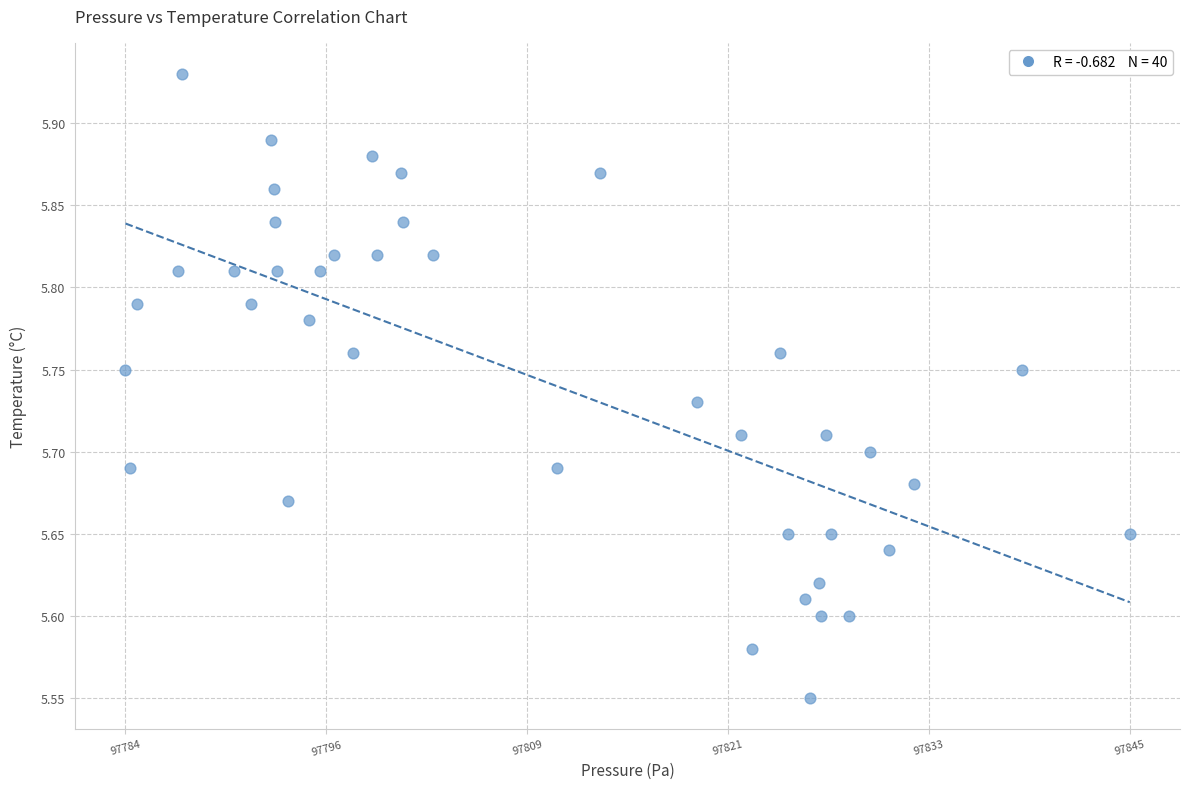

What is the range of X values (max minus min)?

100.0